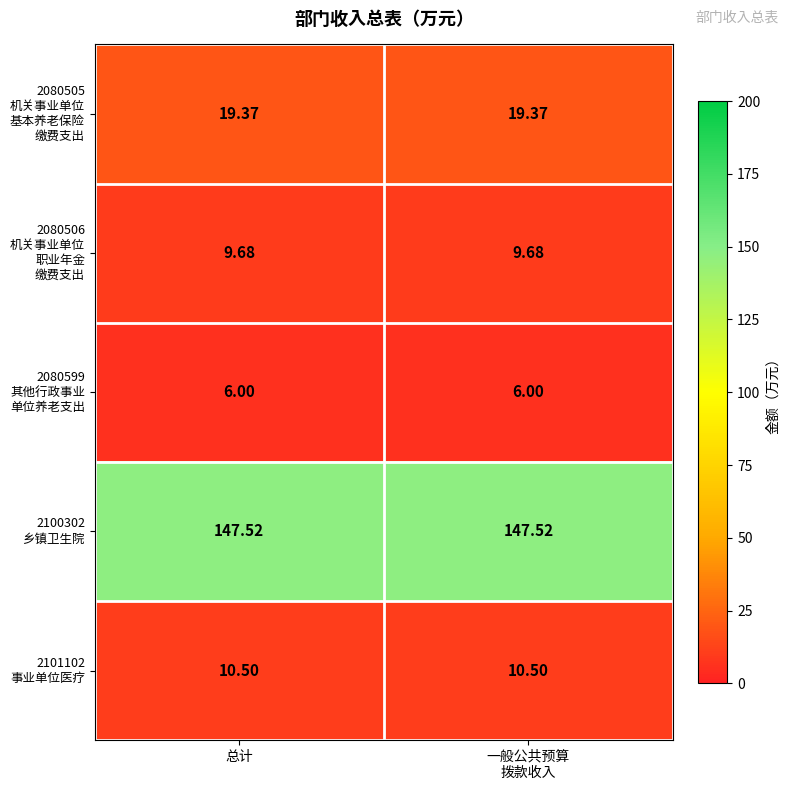

Which series has the largest total across all categories?

2100302 乡镇卫生院